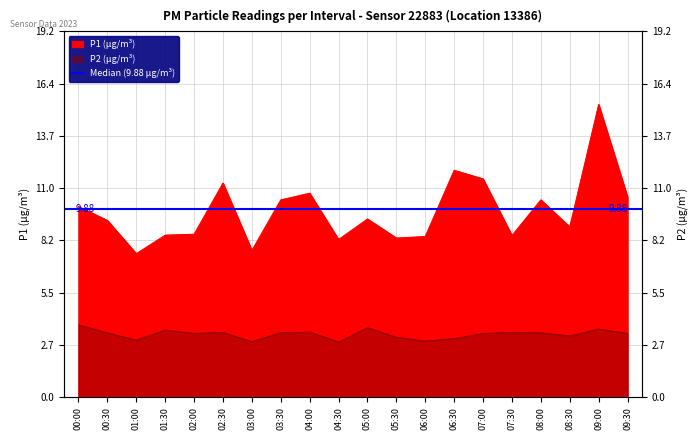

True or false: P1 and P2 cross at least once.

False